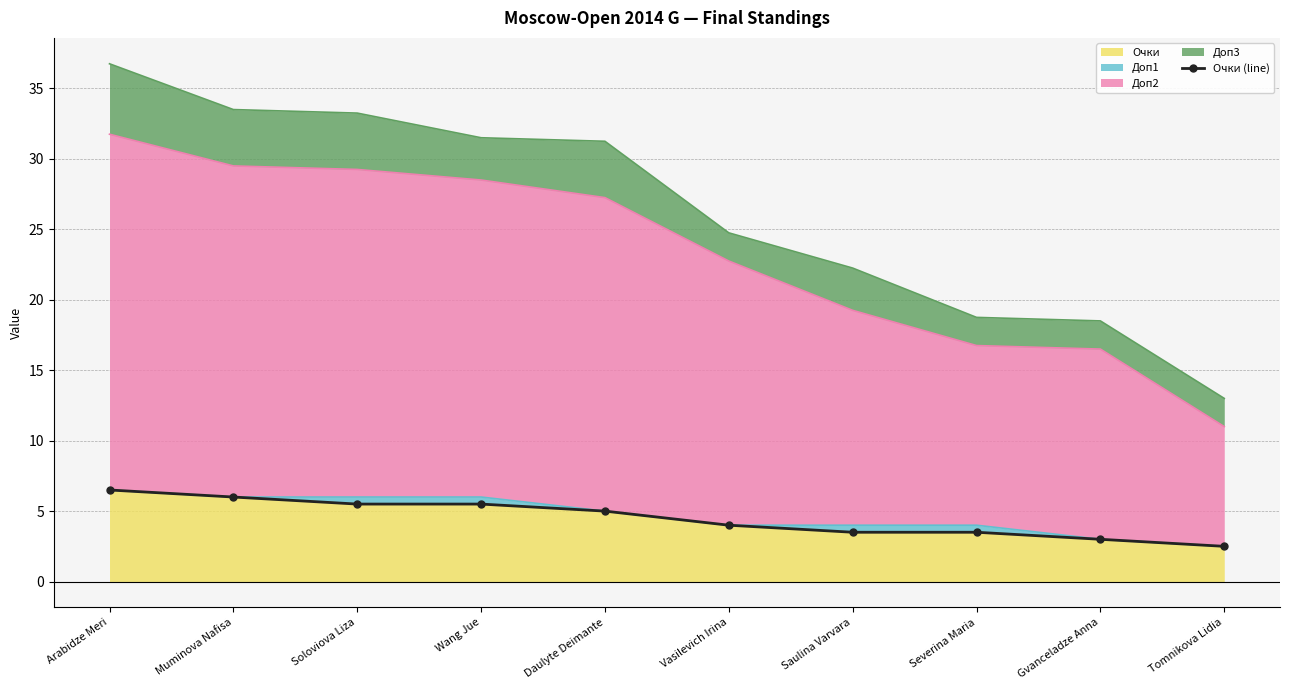

True or false: there are more than 0 points higher than both neighbors.

False